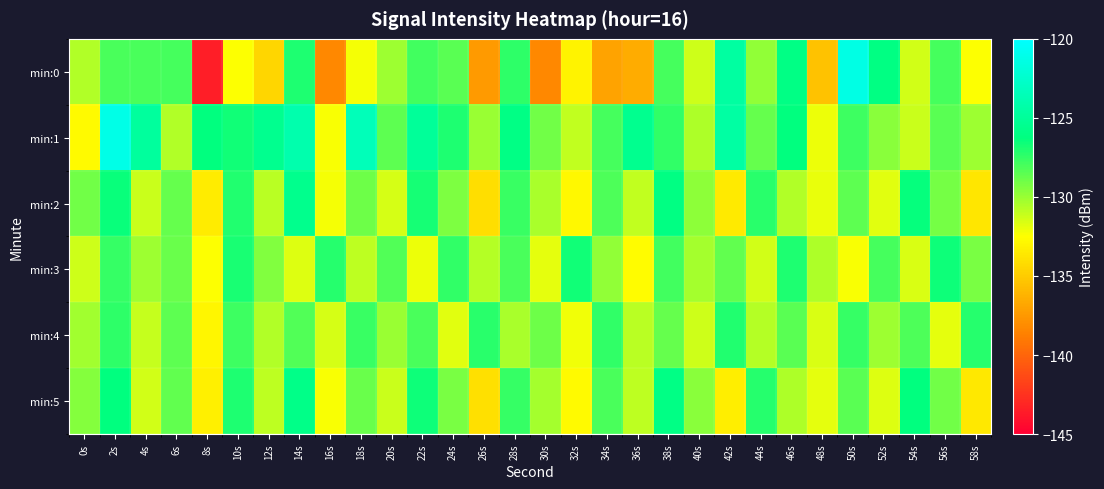

Which category has the lowest value across all series?

8s